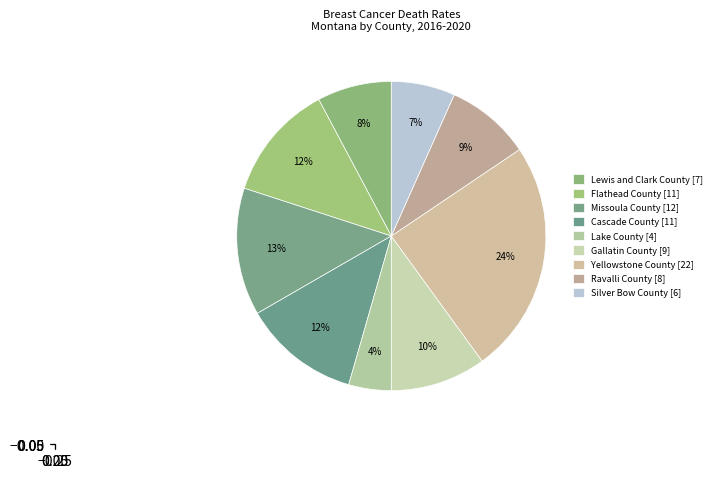

How many segments does this pie chart have?

9